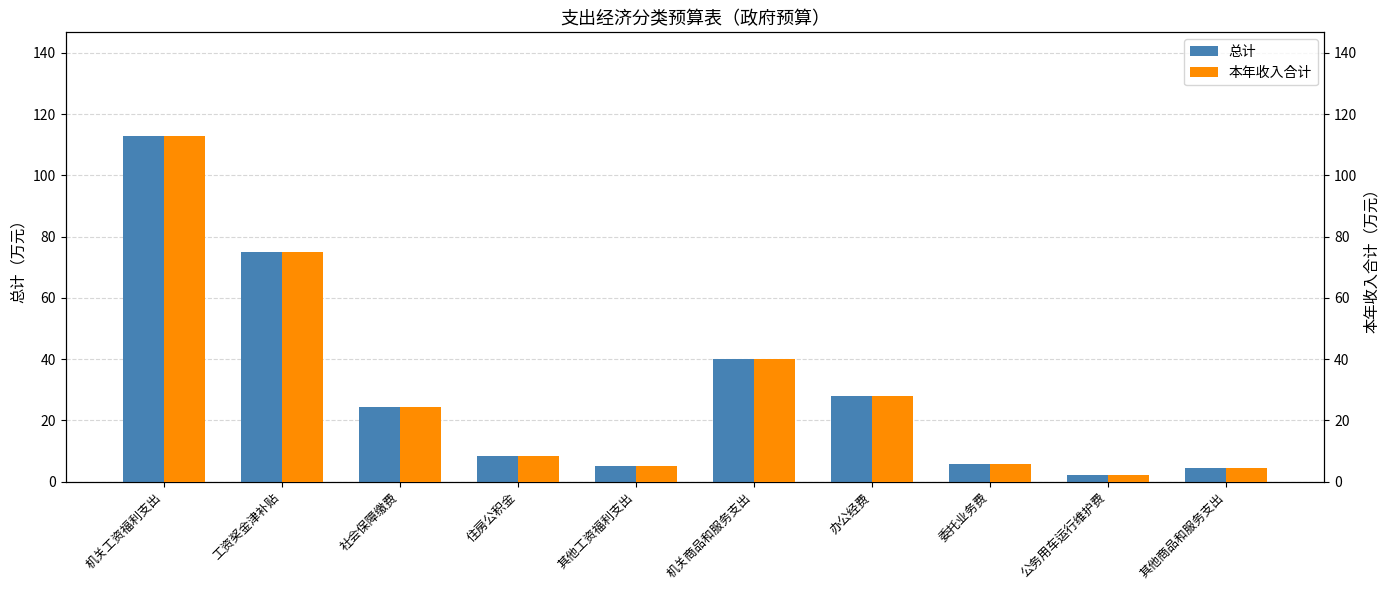

Is the value of 总计 at 机关工资福利支出 greater than the value of 本年收入合计 at 工资奖金津补贴?

Yes